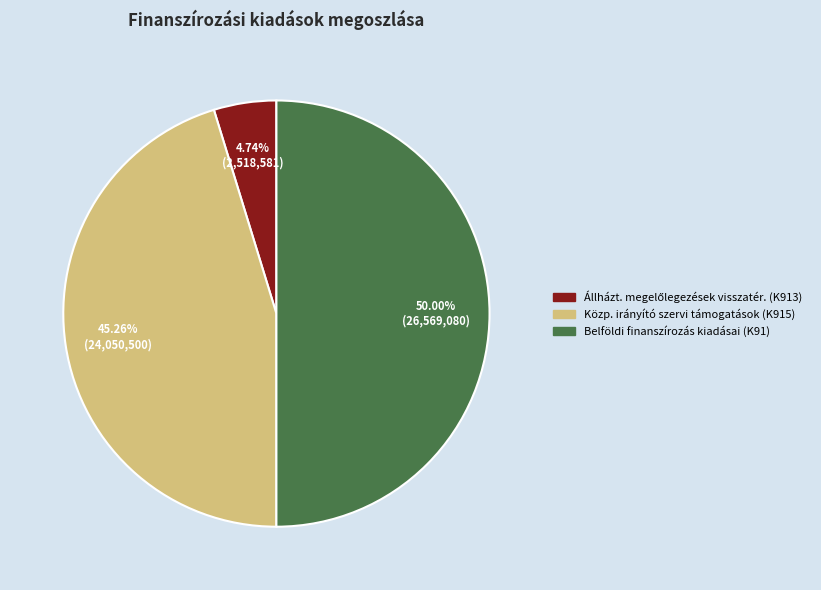

Is the sum of Közp. irányító szervi támogatások (K915) and Belföldi finanszírozás kiadásai (K91) greater than half?

Yes